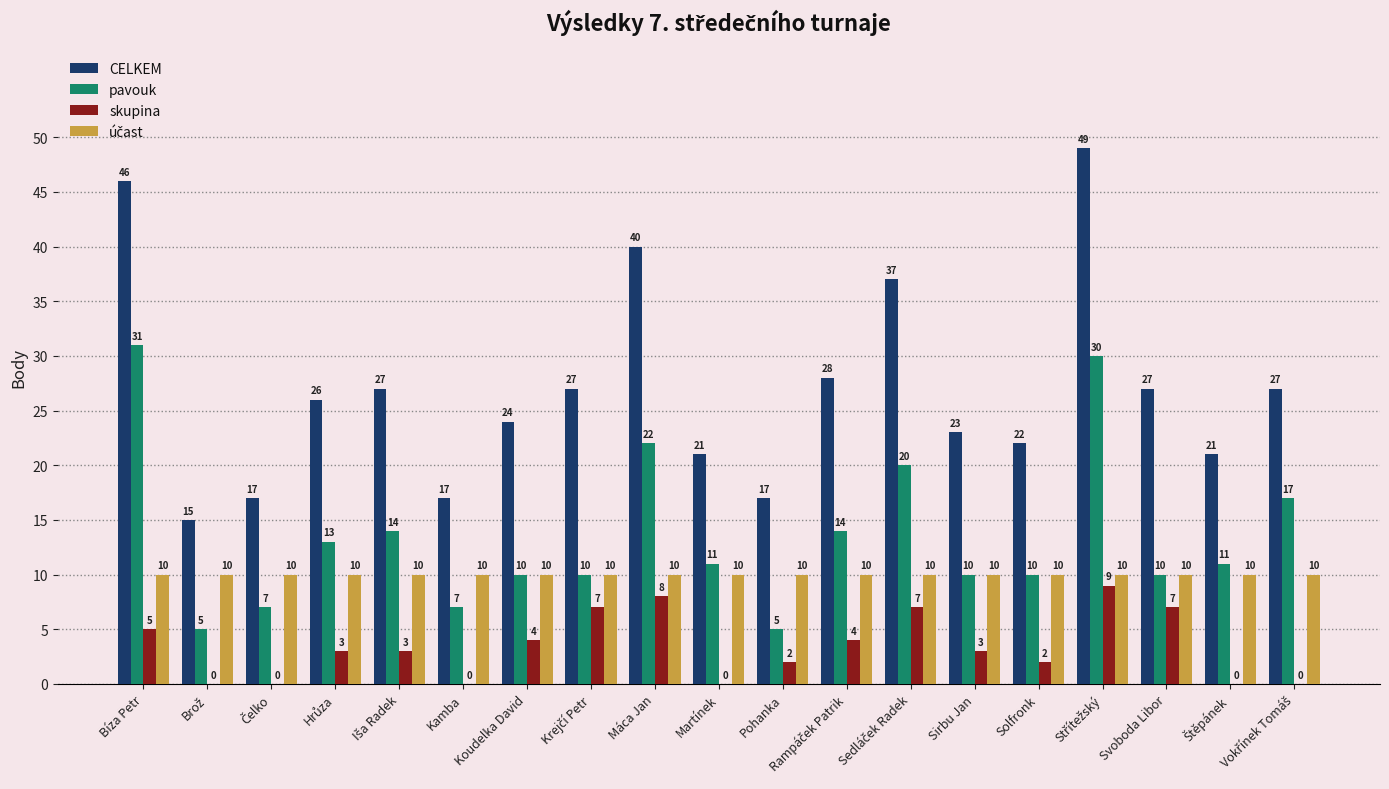

What is the maximum value shown in the chart?

49